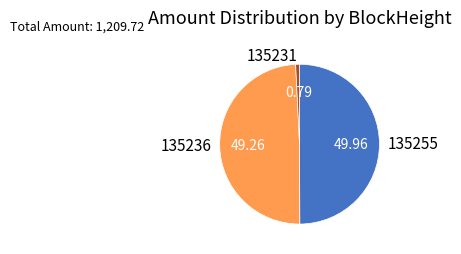

Which category has the biggest portion of the pie?

135255